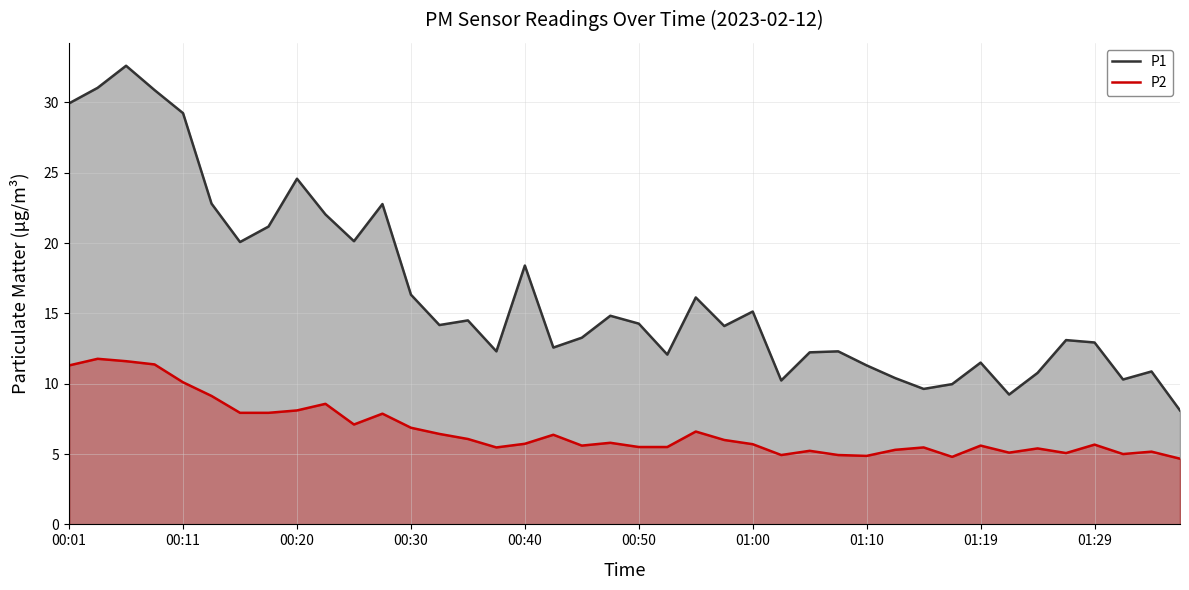

At which category does P2 reach its first local valley?

10